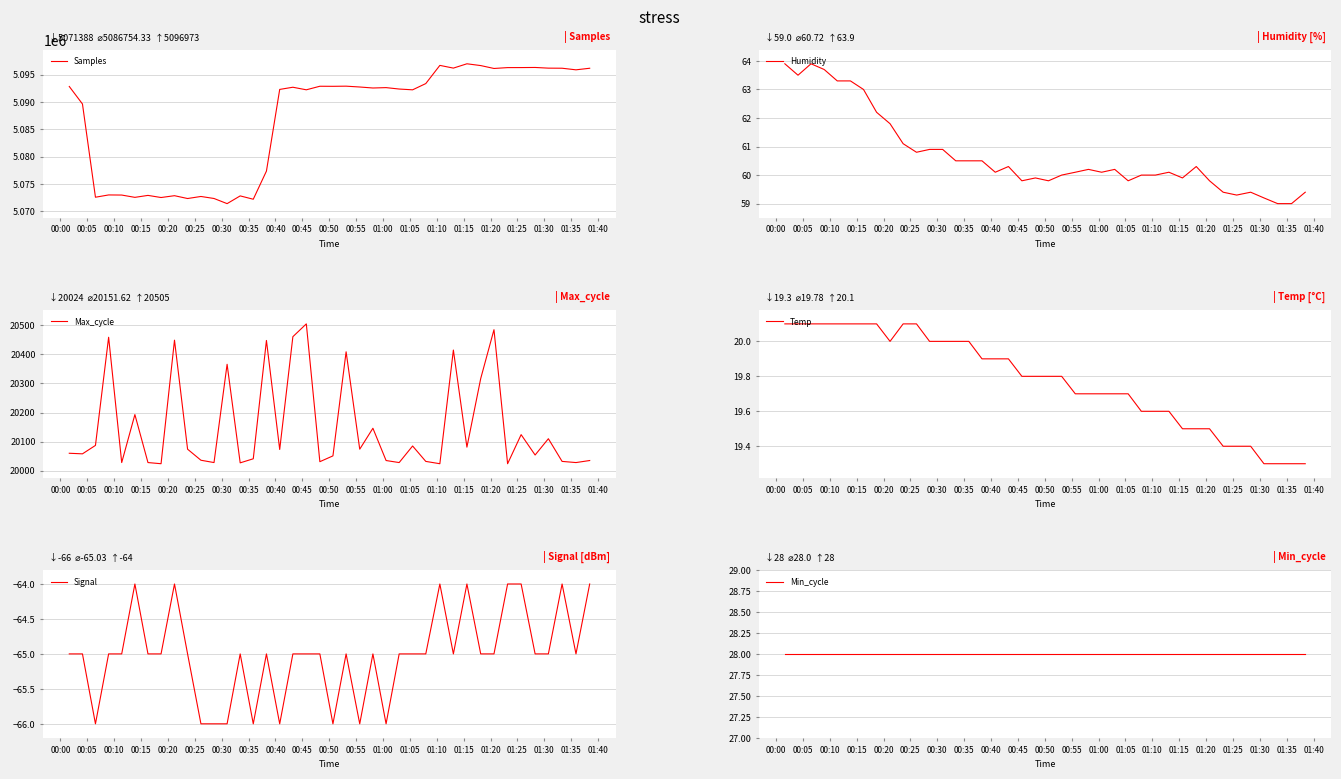

What is the highest value of the Samples series?

5096973